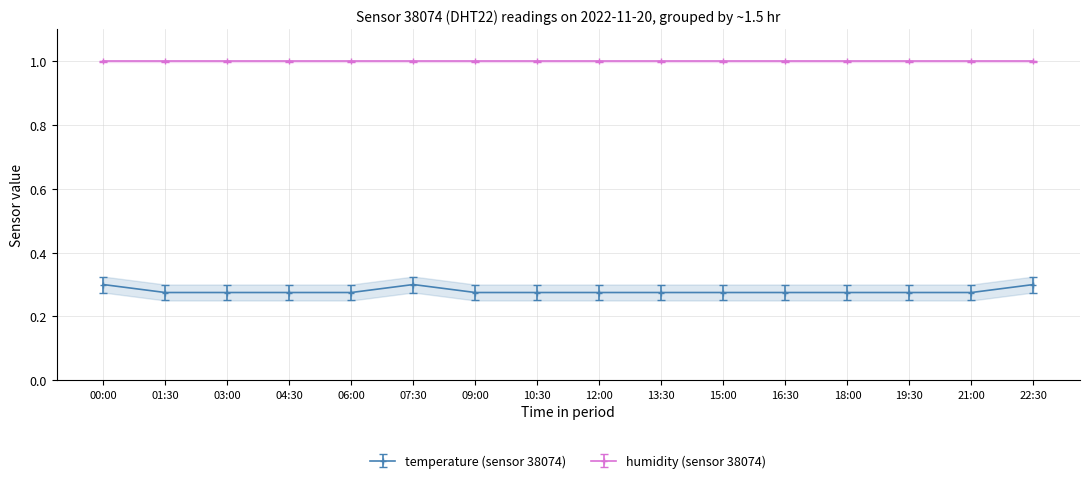

Rank the categories by value from highest to lowest.

00:00, 07:30, 22:30, 01:30, 03:00, 04:30, 06:00, 09:00, 10:30, 12:00, 13:30, 15:00, 16:30, 18:00, 19:30, 21:00